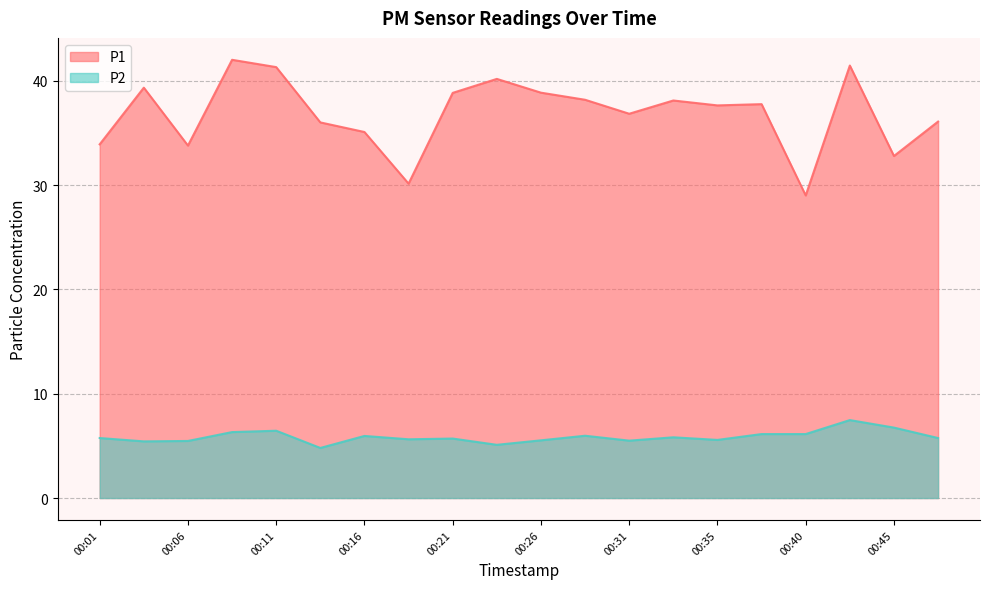

What is the value of the P2 point at the 2nd from the left?

5.4